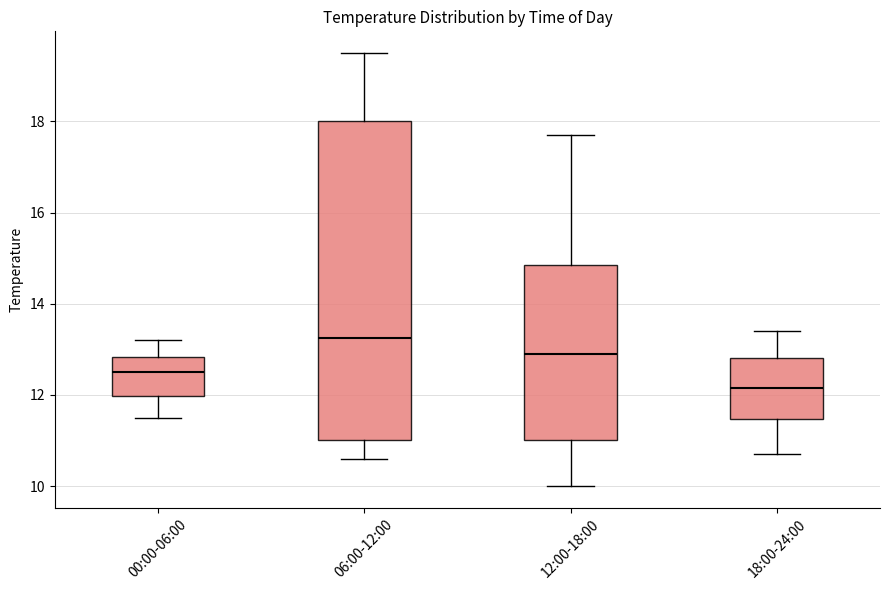

Comparing the boxes themselves (not the whiskers), which one is the tallest?

06:00-12:00